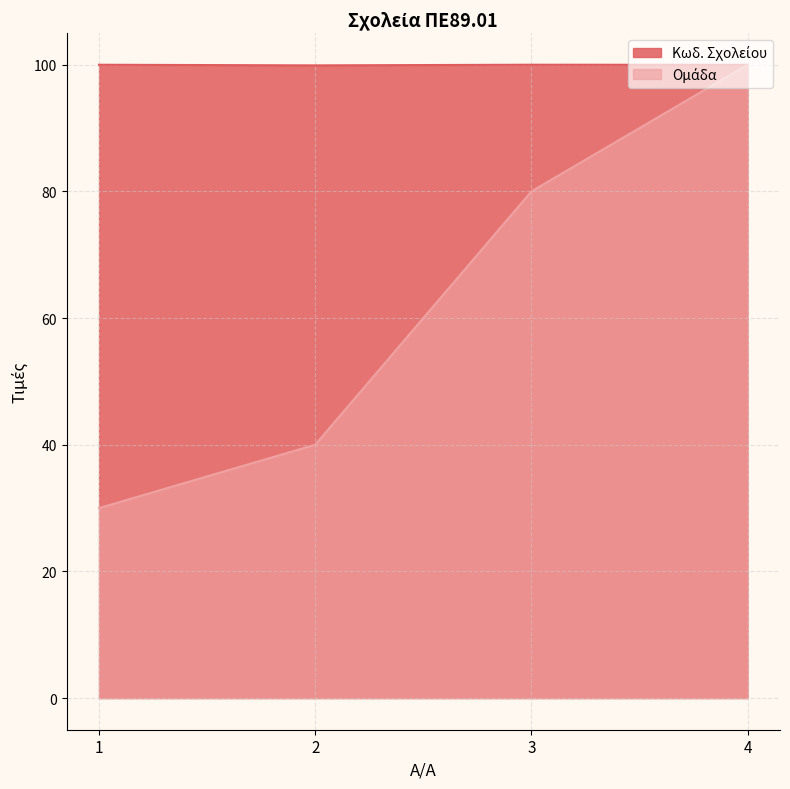

How many times do Ομάδα and Κωδ. Σχολείου cross each other?

1